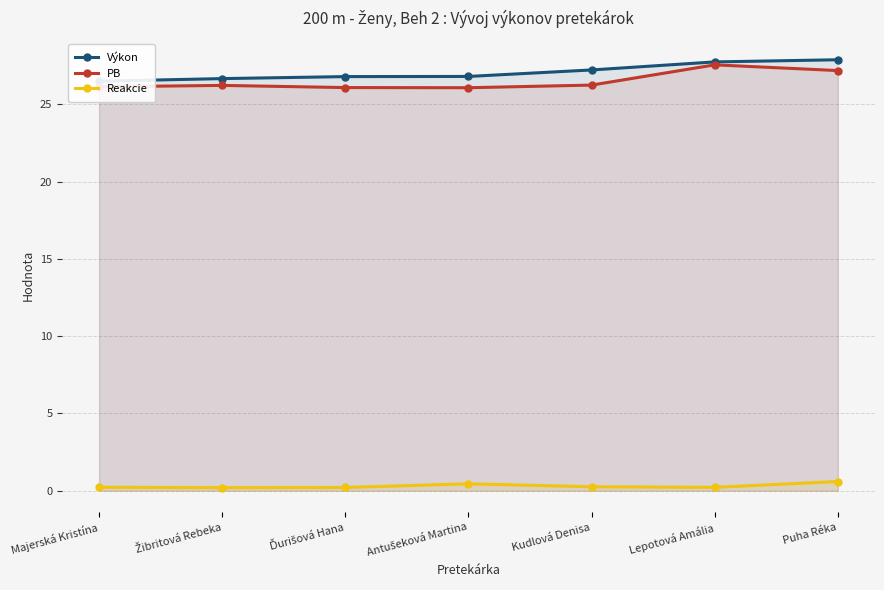

Reading left to right, what are all the values shown in this chart?

Výkon: 26.5	26.7	26.8	26.8	27.2	27.8	27.9
PB: 26.1	26.2	26.1	26.1	26.2	27.6	27.2
Reakcie: 0.2	0.2	0.2	0.4	0.3	0.2	0.6